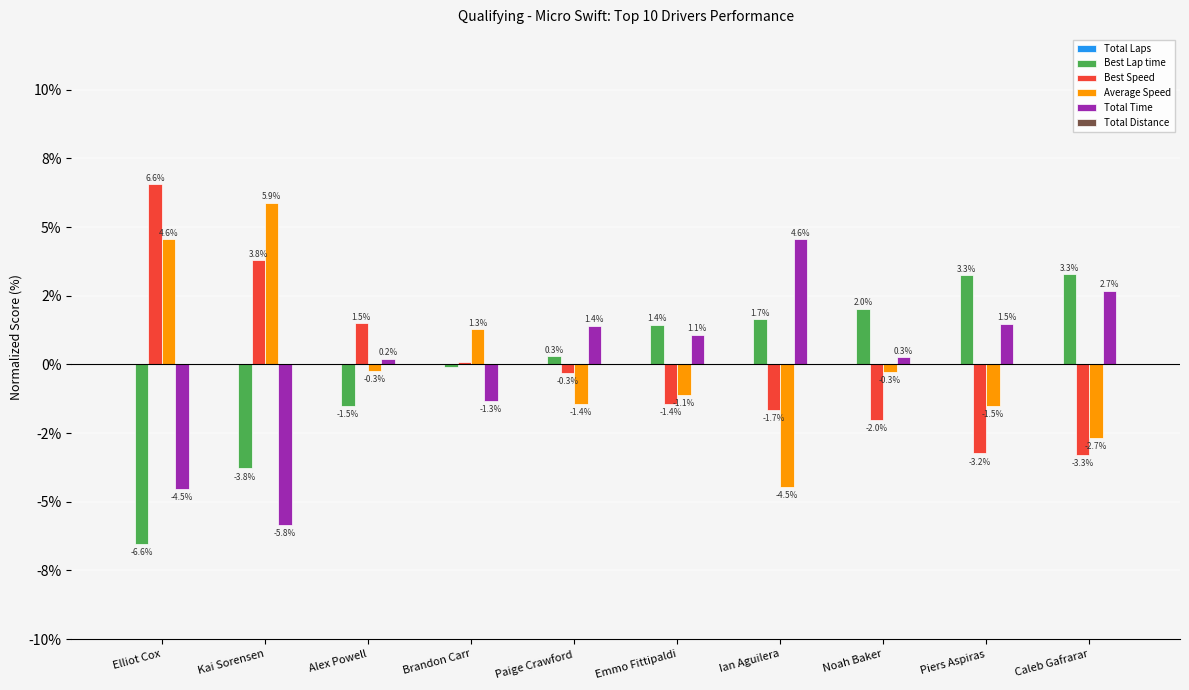

At which label does Best Speed first exceed 0?

Elliot Cox